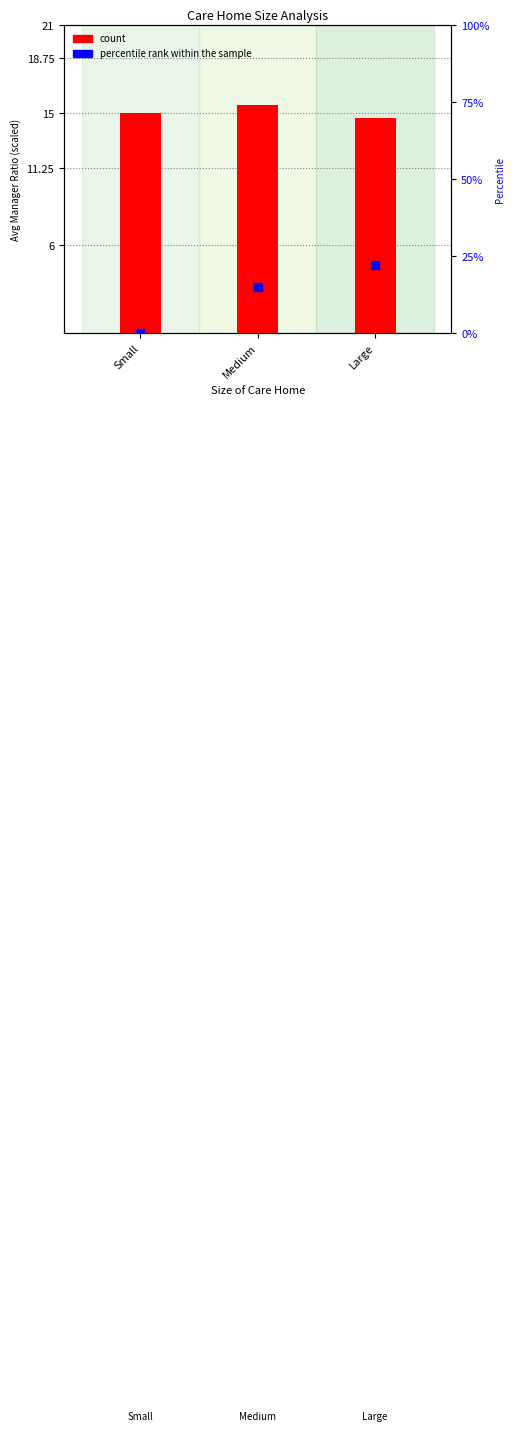

At how many categories does at least one series exceed 9?

3